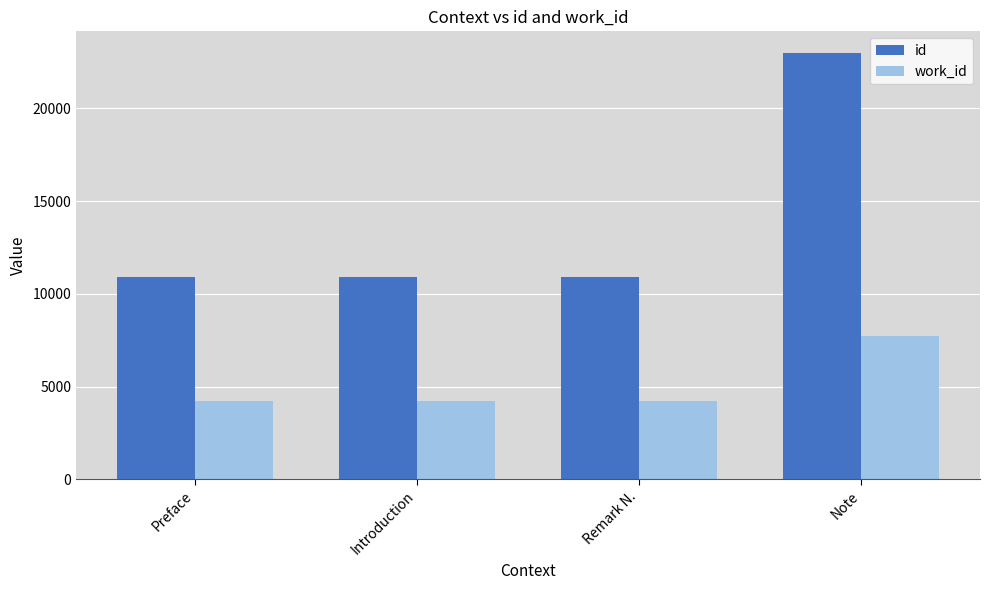

What is the sum of all id values?

55660